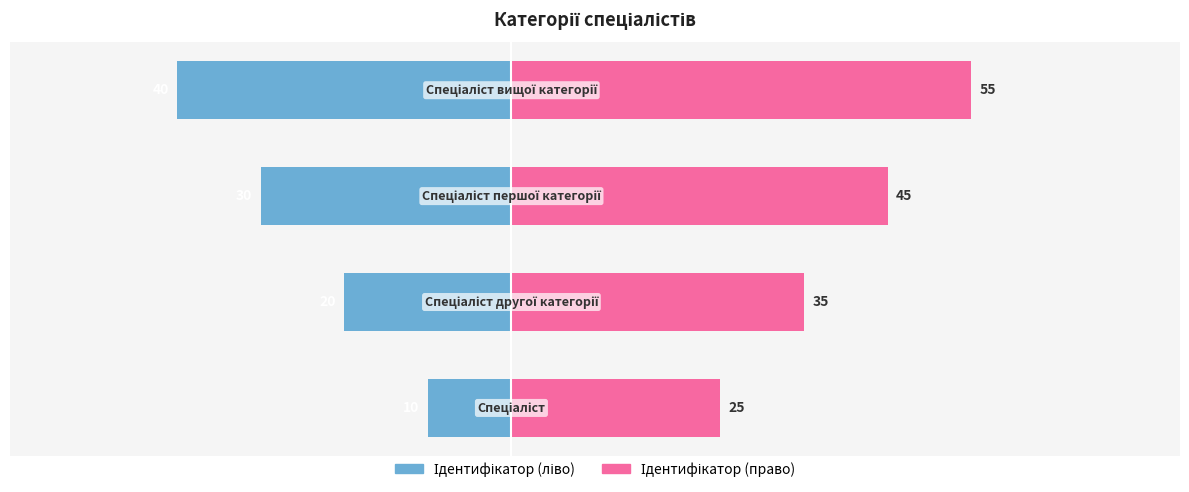

Is the value of Ідентифікатор (право) at −40 greater than the value of Ідентифікатор (ліво) at 0?

Yes